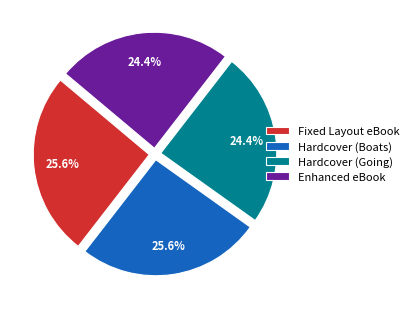

Does any single category account for the majority?

No